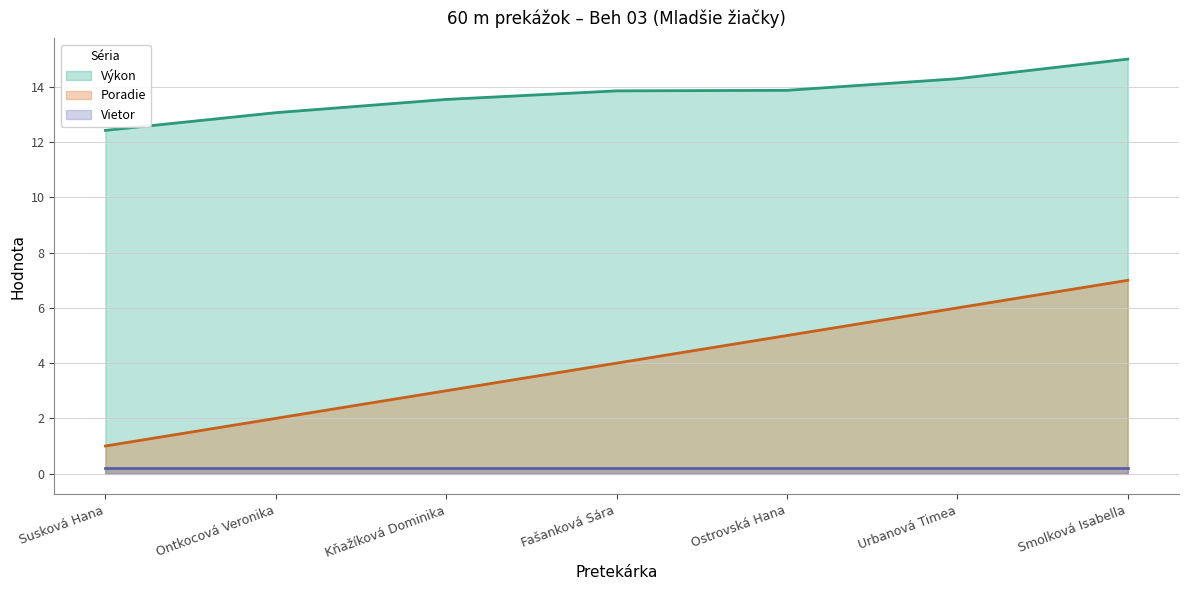

What is the spread (max minus min) of values at Ostrovská Hana?

13.7